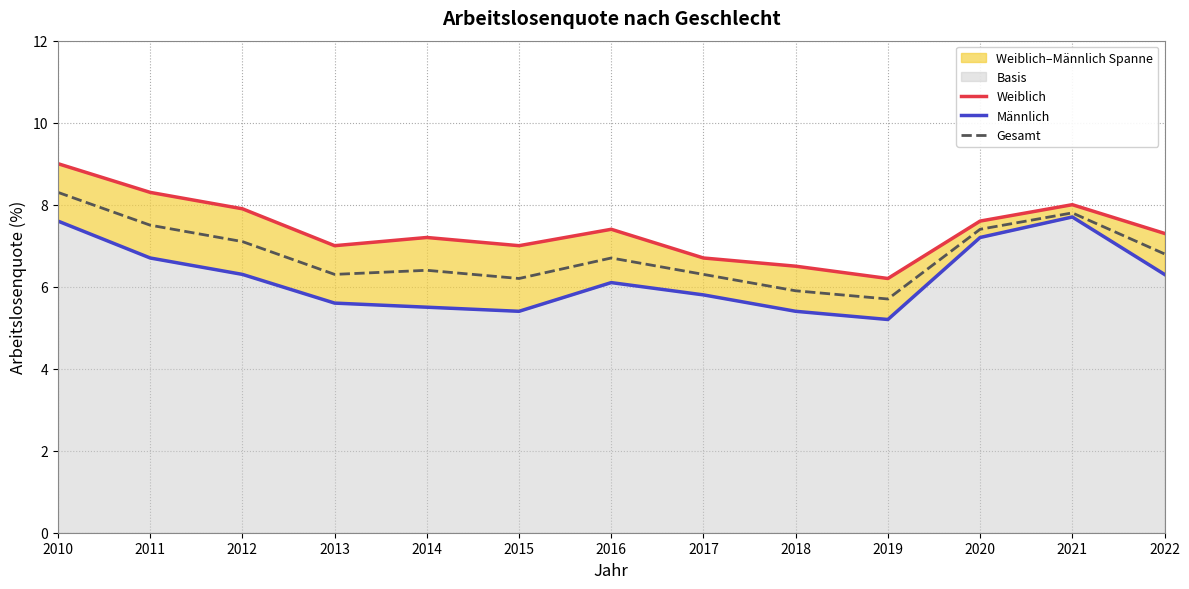

What is the minimum value for Weiblich?

6.2